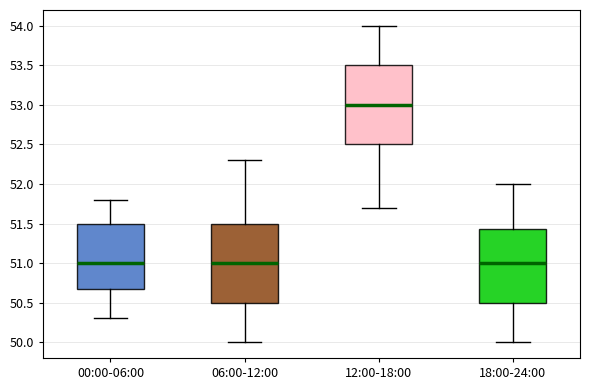

Reading left to right, transcribe this box plot: for each box, give where its median line is, the range the box spans, and where its two whiskers end, as read against the y-axis. The values are not printed on the chart, so give them approximately, as read against the axis.

00:00-06:00: median 51.00, box 50.70 to 51.50, whiskers 50.30 to 51.80
06:00-12:00: median 51.00, box 50.50 to 51.50, whiskers 50.00 to 52.30
12:00-18:00: median 53.00, box 52.50 to 53.50, whiskers 51.70 to 54.00
18:00-24:00: median 51.00, box 50.50 to 51.45, whiskers 50.00 to 52.00